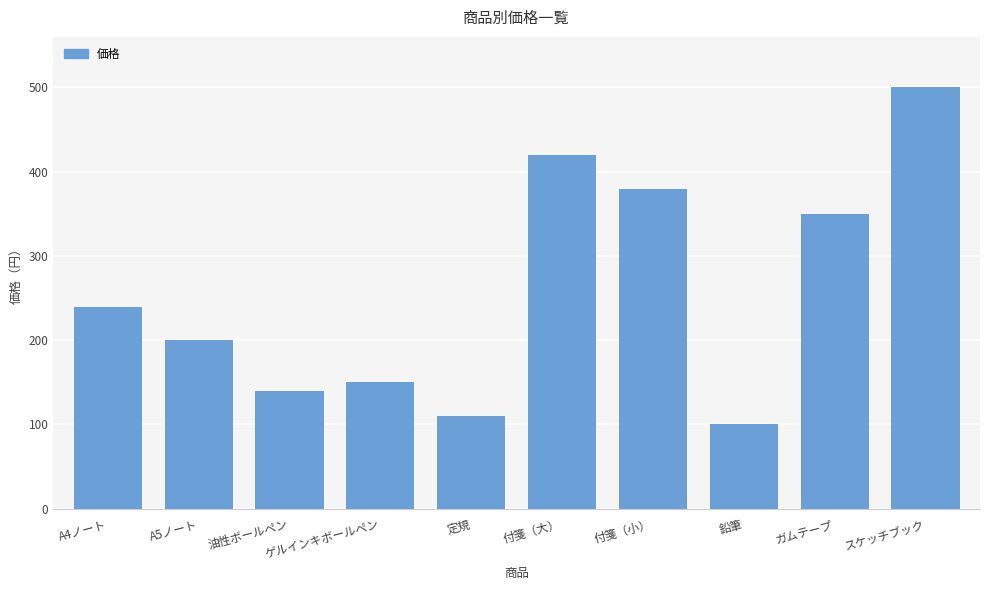

Reading left to right, transcribe all the data shown in this chart.

A4ノート=240	A5ノート=200	油性ボールペン=140	ゲルインキボールペン=150	定規=110	付箋（大）=420	付箋（小）=380	鉛筆=100	ガムテープ=350	スケッチブック=500